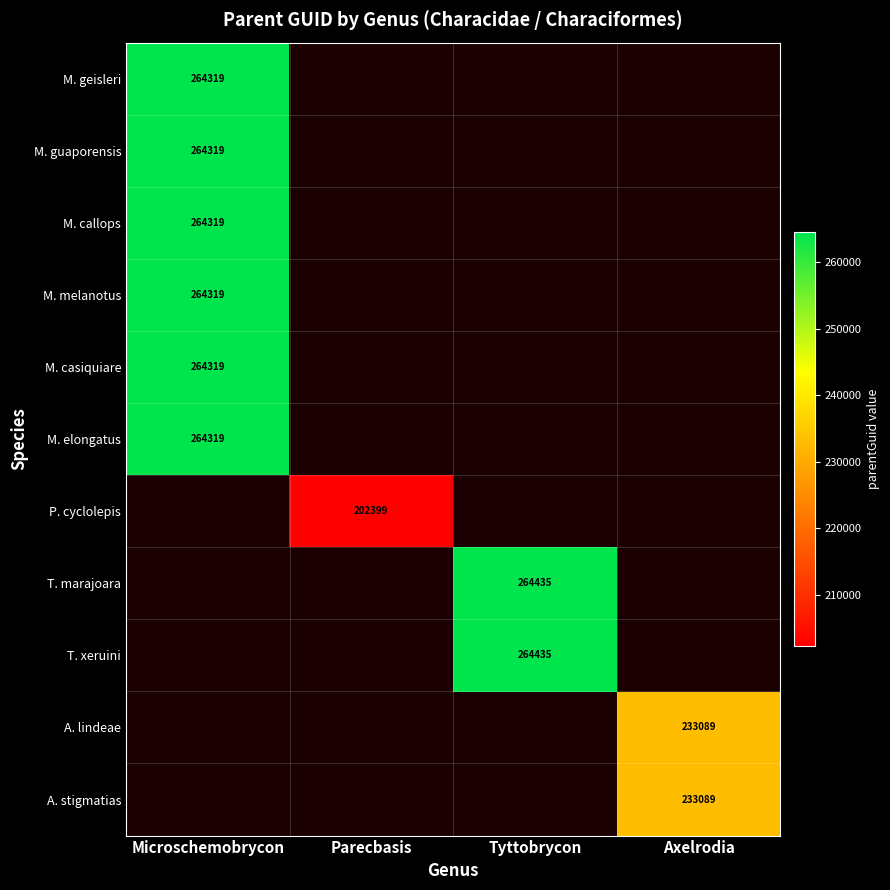

The value of M. elongatus at Microschemobrycon is 264319. True or false?

True